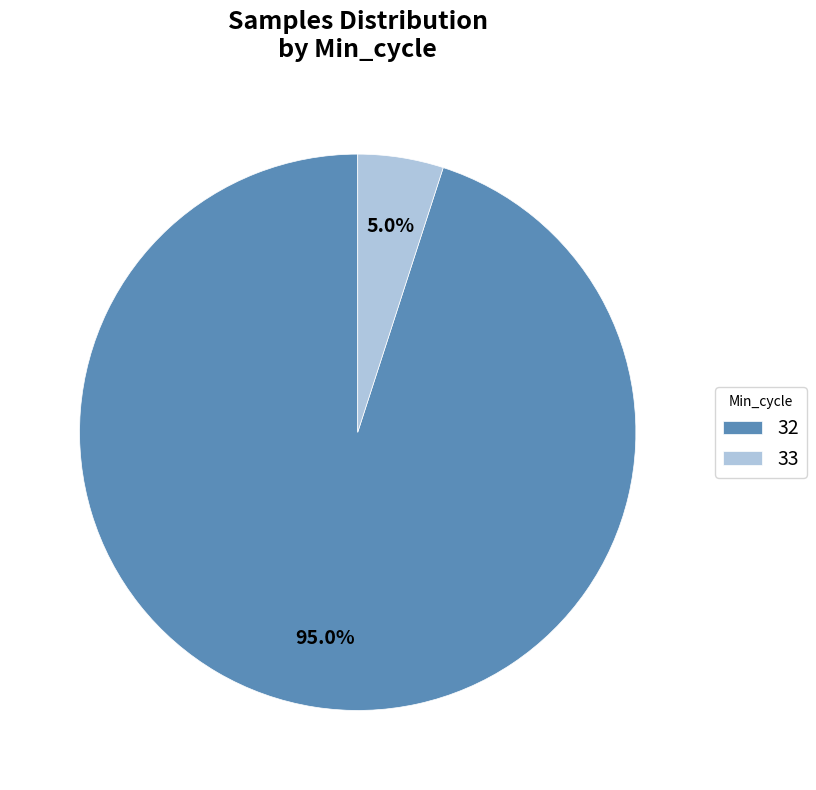

Is there any slice that represents more than half of the pie?

Yes